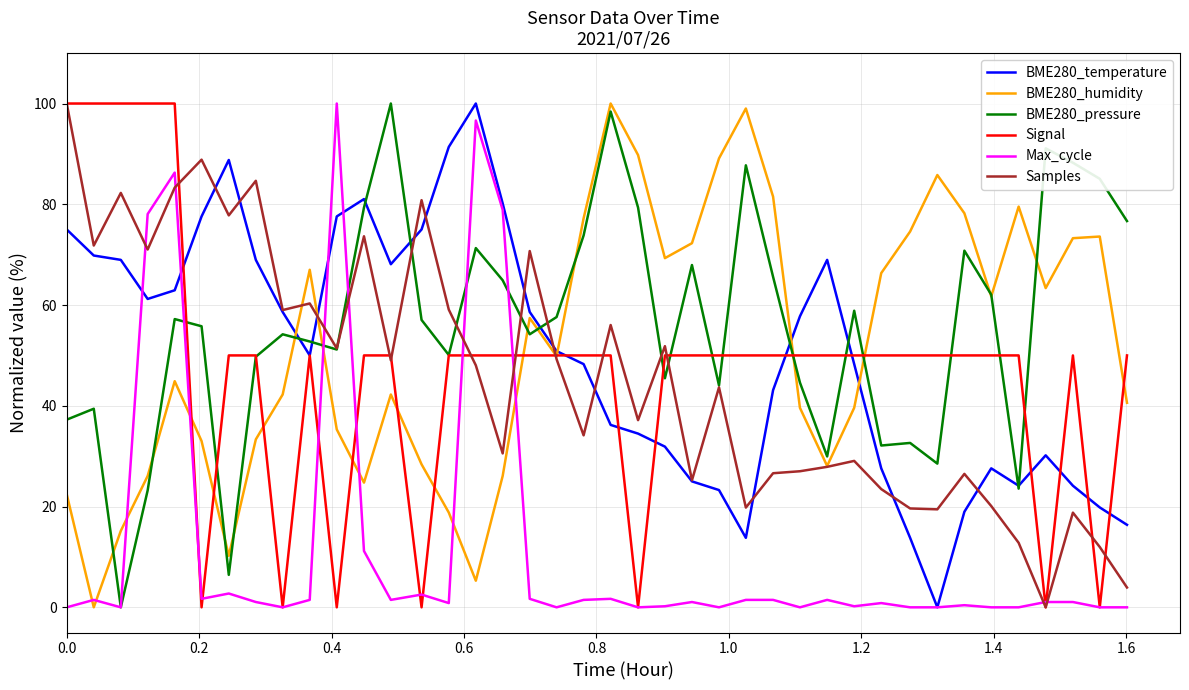

What is the sum of all Samples values?

1826.6